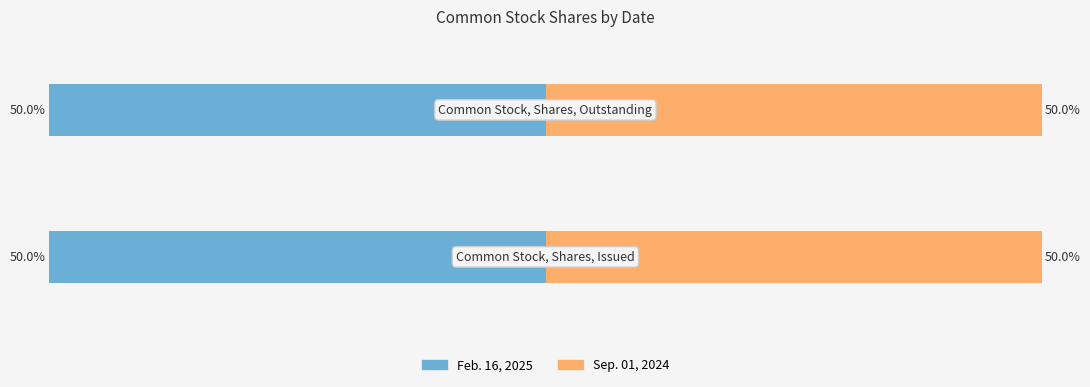

What are all the series names shown in the legend?

Feb. 16, 2025, Sep. 01, 2024